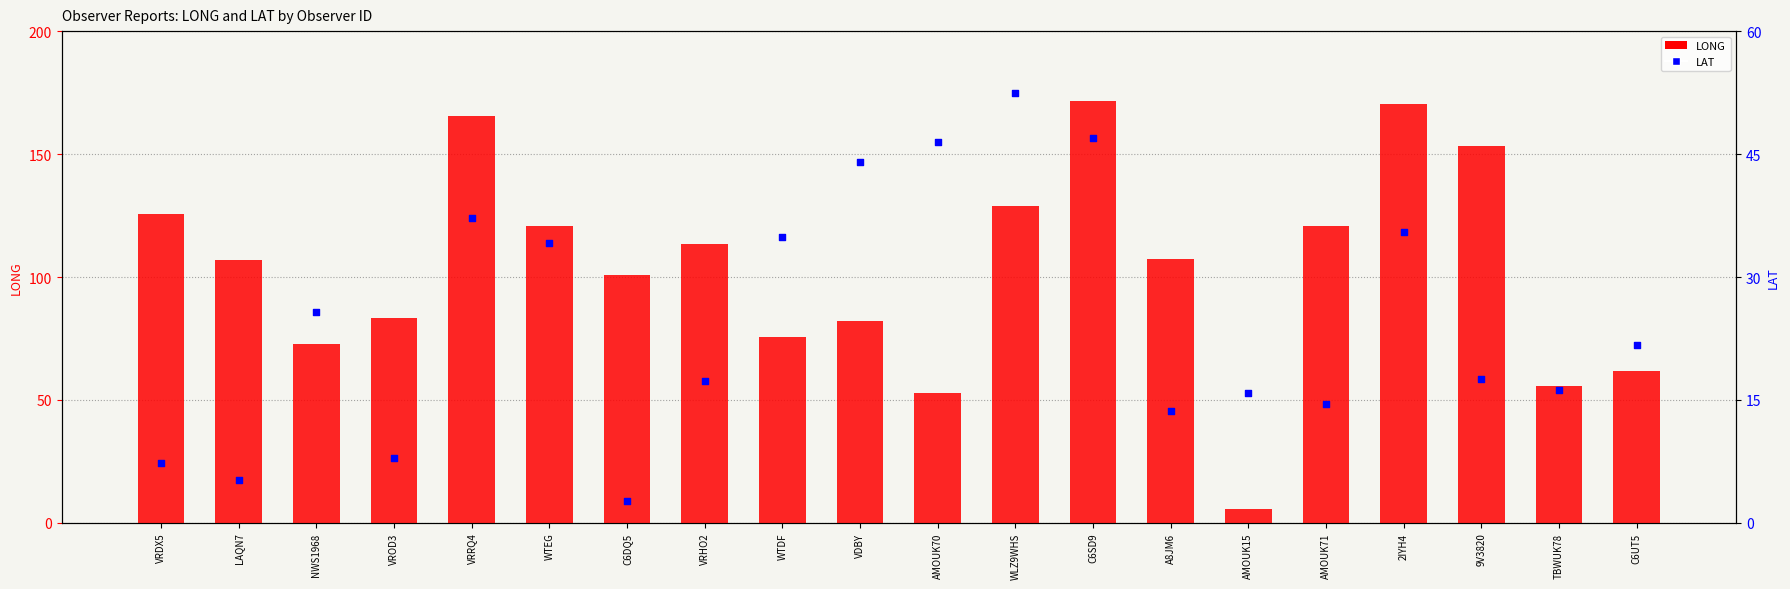

At which category is the sum across all series the highest?

C6SD9